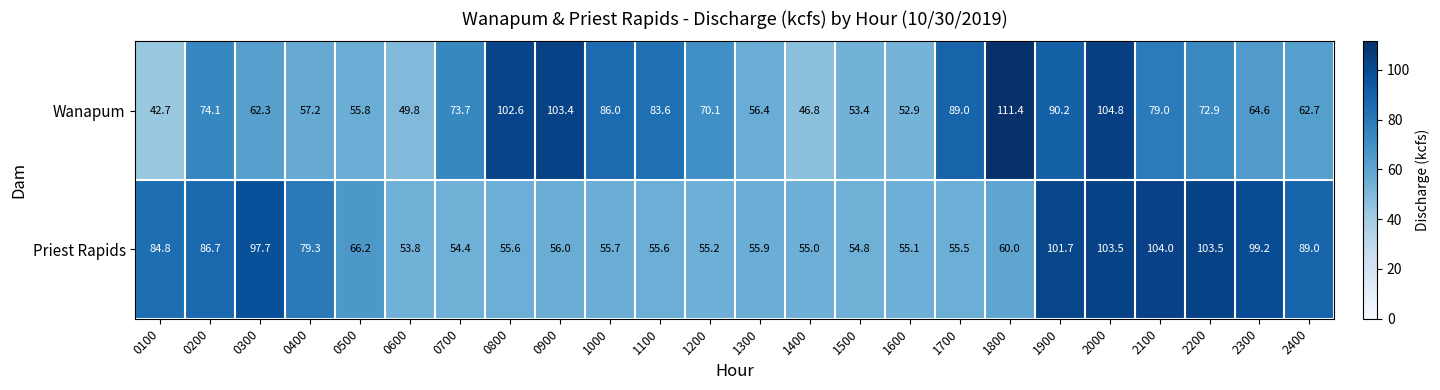

List the series in order of their peak value, highest first.

Wanapum, Priest Rapids